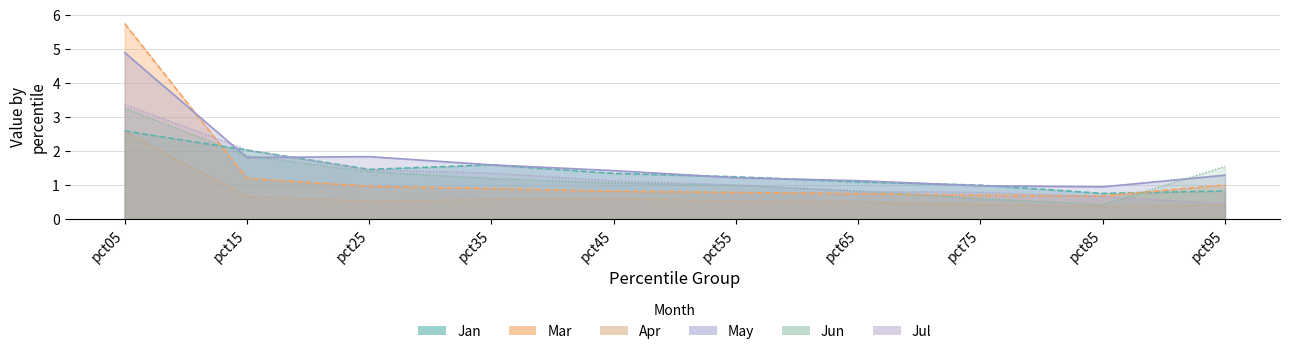

What is the highest value of the Mar series?

5.7